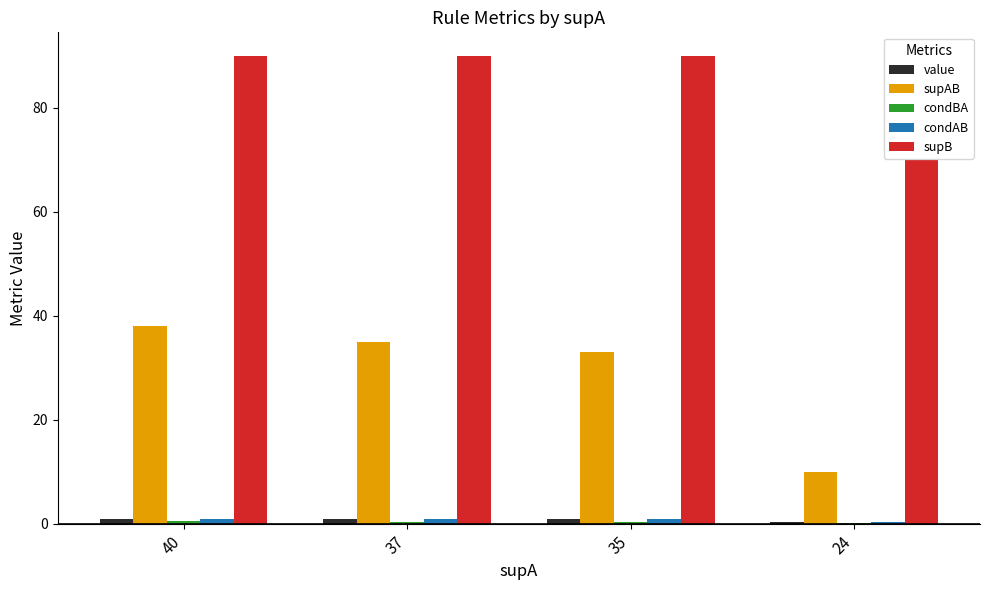

What is the sum of all supB values?

340.0